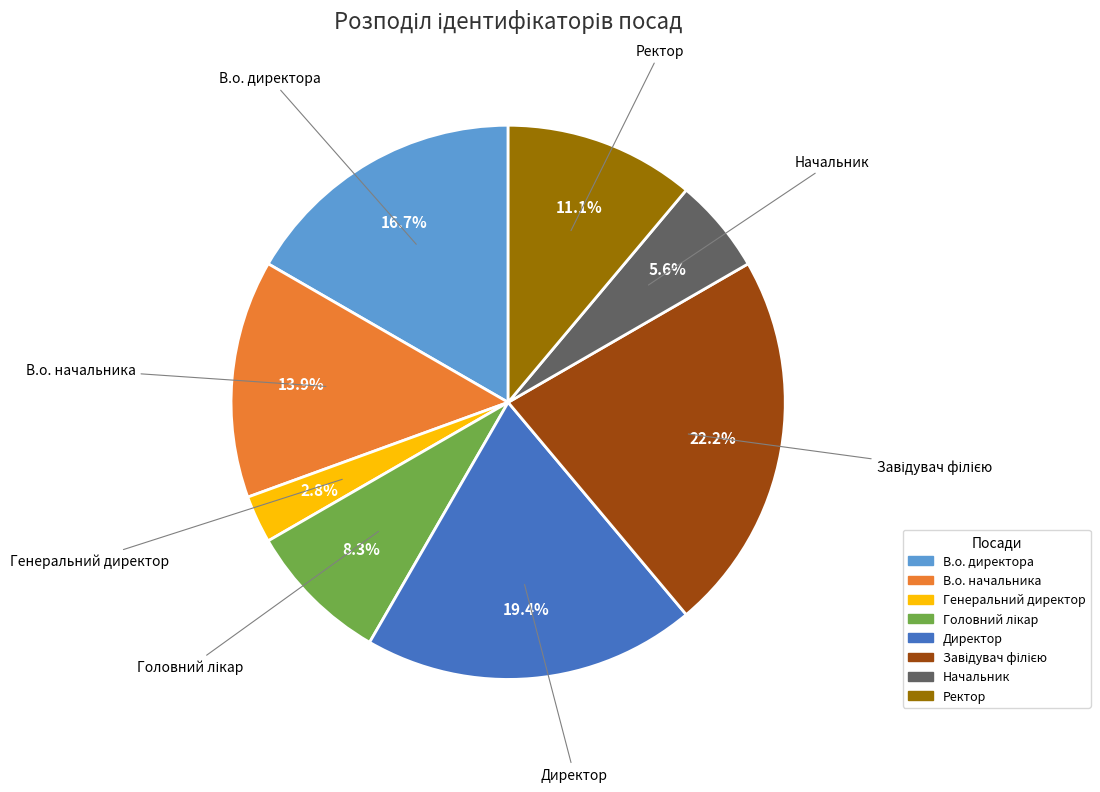

Does any single category account for the majority?

No